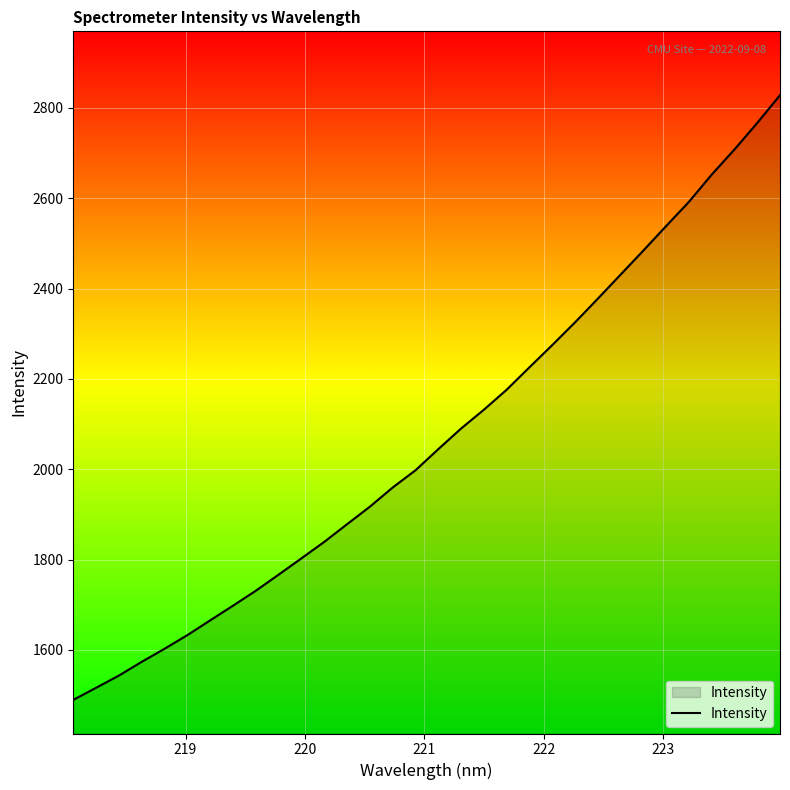

Count the number of categories in the chart.

32